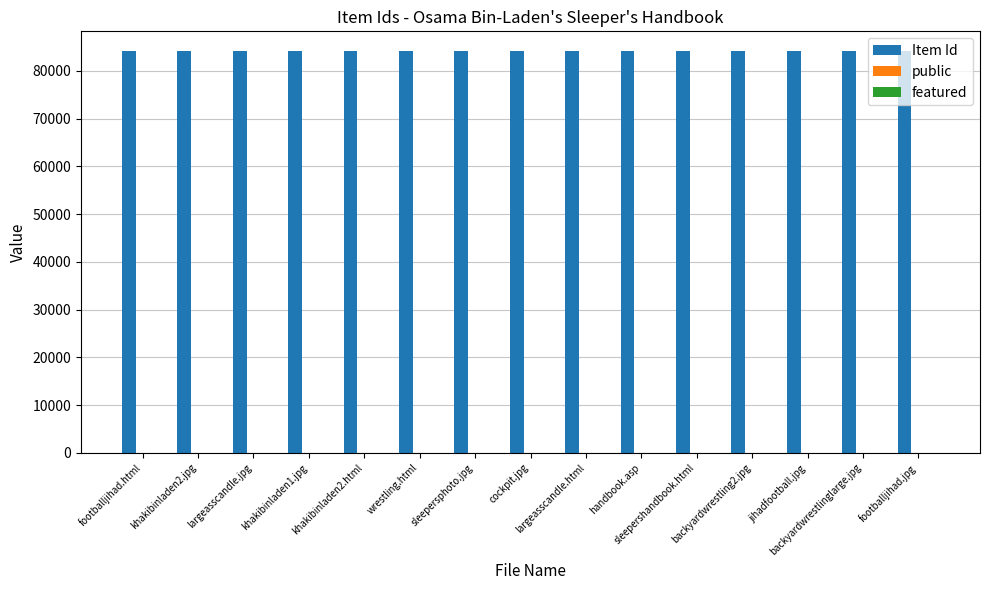

Which series has the largest total across all categories?

Item Id